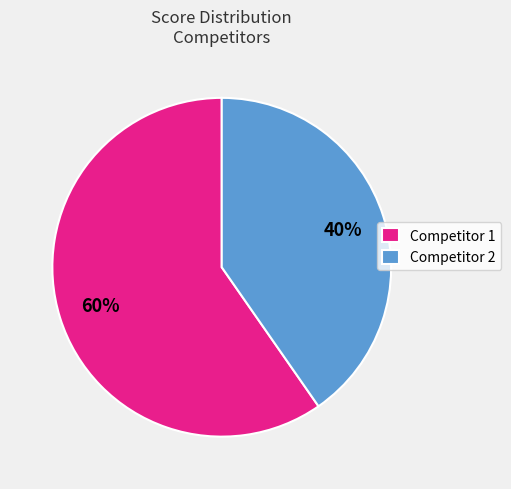

To the nearest percent, what is the combined percentage of Competitor 1 and Competitor 2?

100%